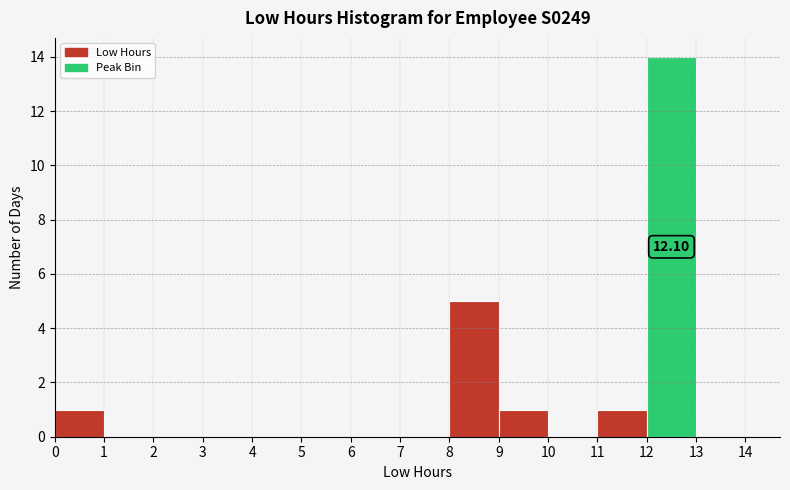

Over which range of the x-axis is the bar tallest?

12 to 13